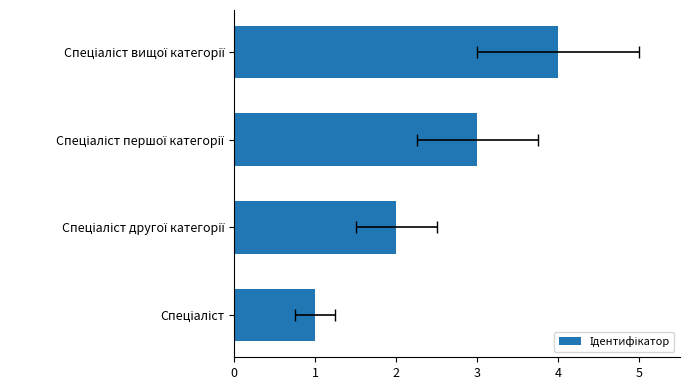

Does the chart contain any negative values?

No